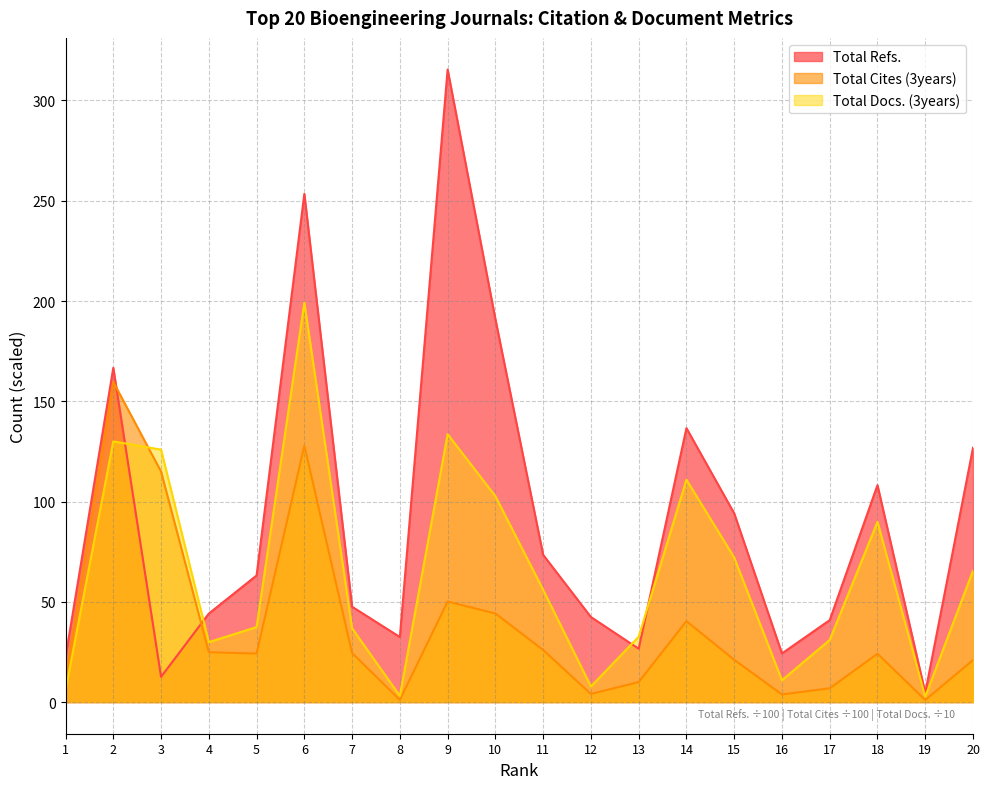

Reading left to right, what are all the values shown in this chart?

Total Refs.: 1=22.4	2=166.7	3=12.6	4=44.1	5=63.1	6=253.4	7=47.5	8=32.5	9=315.4	10=191.0	11=73.4	12=42.4	13=26.6	14=136.6	15=94.1	16=24.3	17=40.9	18=108.2	19=4.7	20=126.8
Total Cites (3years): 1=11.7	2=159.7	3=115.0	4=24.9	5=24.2	6=127.9	7=24.4	8=1.1	9=50.2	10=44.2	11=26.0	12=4.1	13=10.0	14=40.4	15=21.1	16=3.8	17=6.9	18=24.1	19=1.1	20=21.0
Total Docs. (3years): 1=6.0	2=130.0	3=125.9	4=29.9	5=37.4	6=199.2	7=36.8	8=3.1	9=133.6	10=102.7	11=56.0	12=7.8	13=32.6	14=110.9	15=72.1	16=10.9	17=31.0	18=89.9	19=2.7	20=65.5